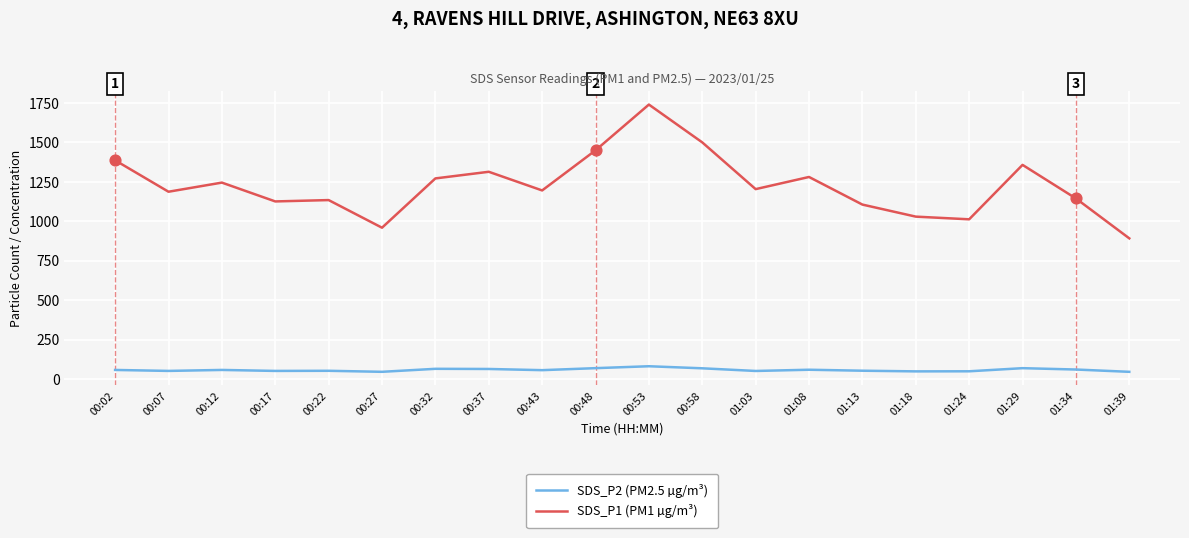

Which series has the largest range (max minus min)?

SDS_P1 (PM1 µg/m³)